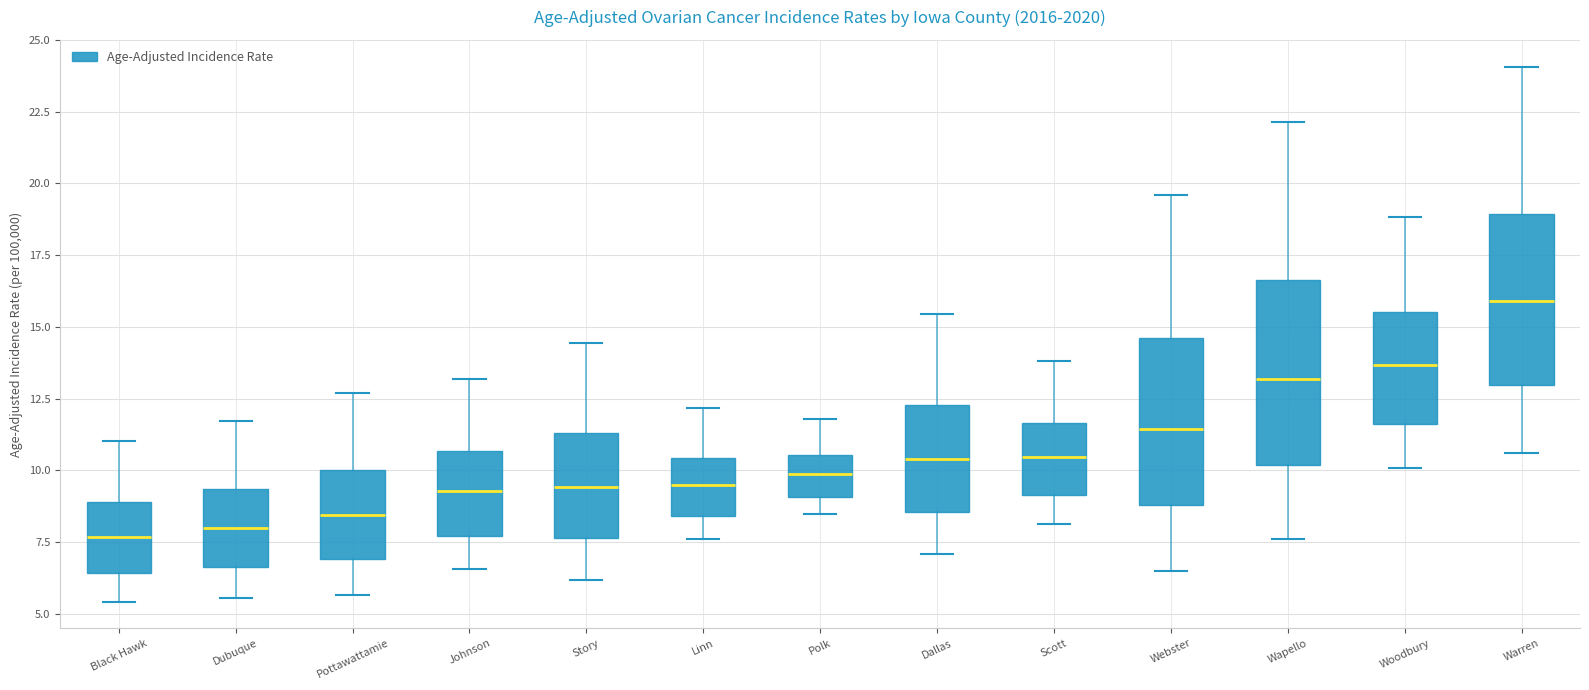

Reading left to right, read every box against the y-axis: the position of its median line, the range the box covers, and the ends of its whiskers. The values are not printed on the chart, so give them approximately, as read against the axis.

Black Hawk: median 7.5, box 6.5 to 9.0, whiskers 5.5 to 11.0
Dubuque: median 8.0, box 6.5 to 9.5, whiskers 5.5 to 11.5
Pottawattamie: median 8.5, box 7.0 to 10.0, whiskers 5.5 to 12.5
Johnson: median 9.5, box 7.5 to 10.5, whiskers 6.5 to 13.0
Story: median 9.5, box 7.5 to 11.5, whiskers 6.0 to 14.5
Linn: median 9.5, box 8.5 to 10.5, whiskers 7.5 to 12.0
Polk: median 10.0, box 9.0 to 10.5, whiskers 8.5 to 12.0
Dallas: median 10.5, box 8.5 to 12.5, whiskers 7.0 to 15.5
Scott: median 10.5, box 9.0 to 11.5, whiskers 8.0 to 14.0
Webster: median 11.5, box 9.0 to 14.5, whiskers 6.5 to 19.5
Wapello: median 13.0, box 10.0 to 16.5, whiskers 7.5 to 22.0
Woodbury: median 13.5, box 11.5 to 15.5, whiskers 10.0 to 19.0
Warren: median 16.0, box 13.0 to 19.0, whiskers 10.5 to 24.0